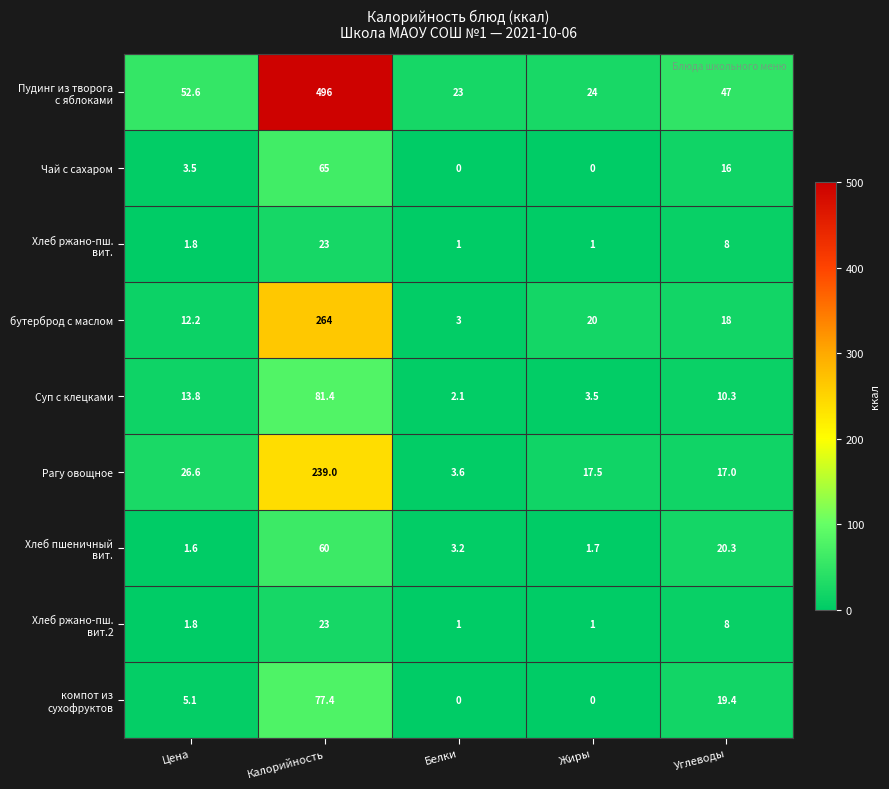

What is the total value across all series at Белки?

36.9